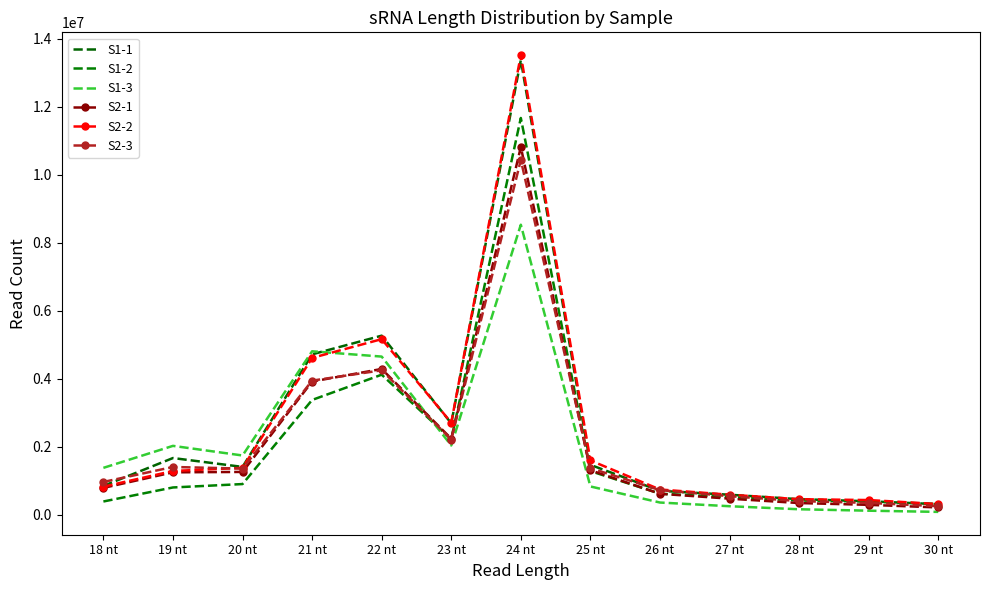

At 27 nt, list the series in order from largest to smallest.

S2-2, S1-1, S2-3, S1-2, S2-1, S1-3